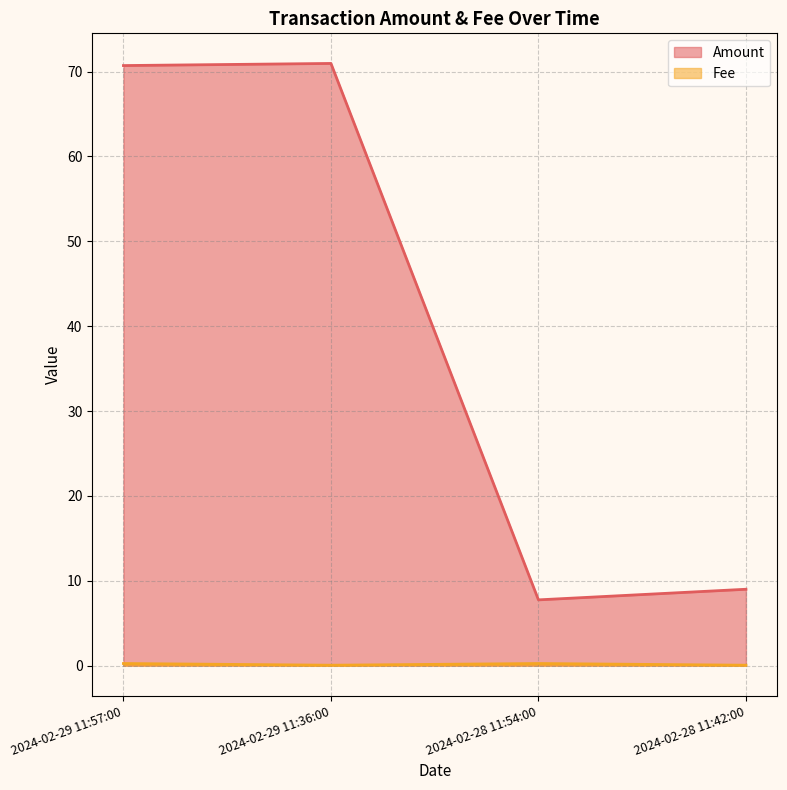

What is the average value of the Fee series?

0.1